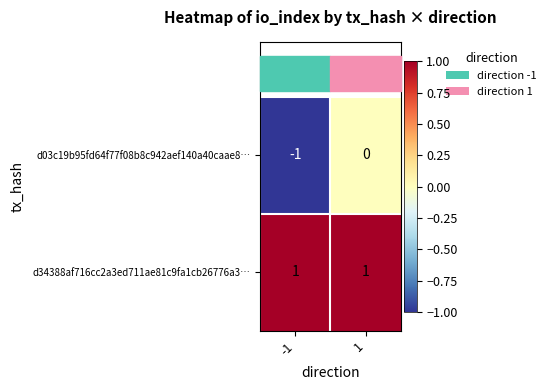

True or false: d03c19b95fd64f77f08b8c942aef140a40caae8… has a value of -1 at -1.

True